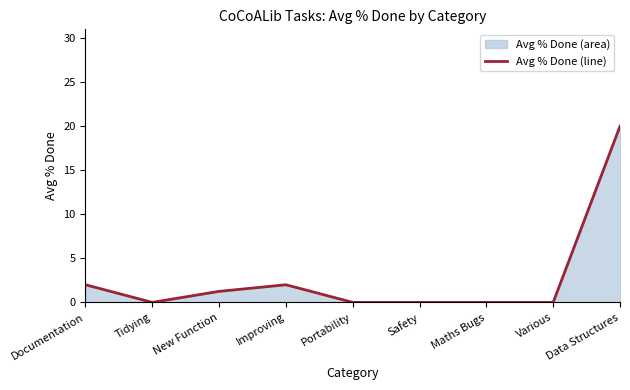

Where is the data nearest to the value 10?

Documentation